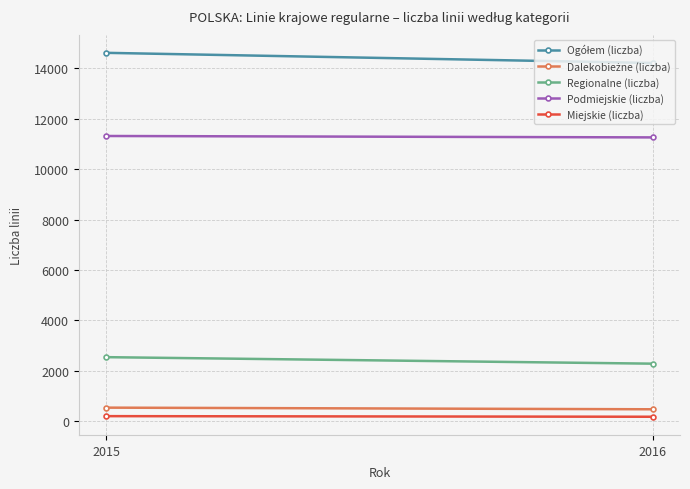

How many lines are shown in the chart?

5